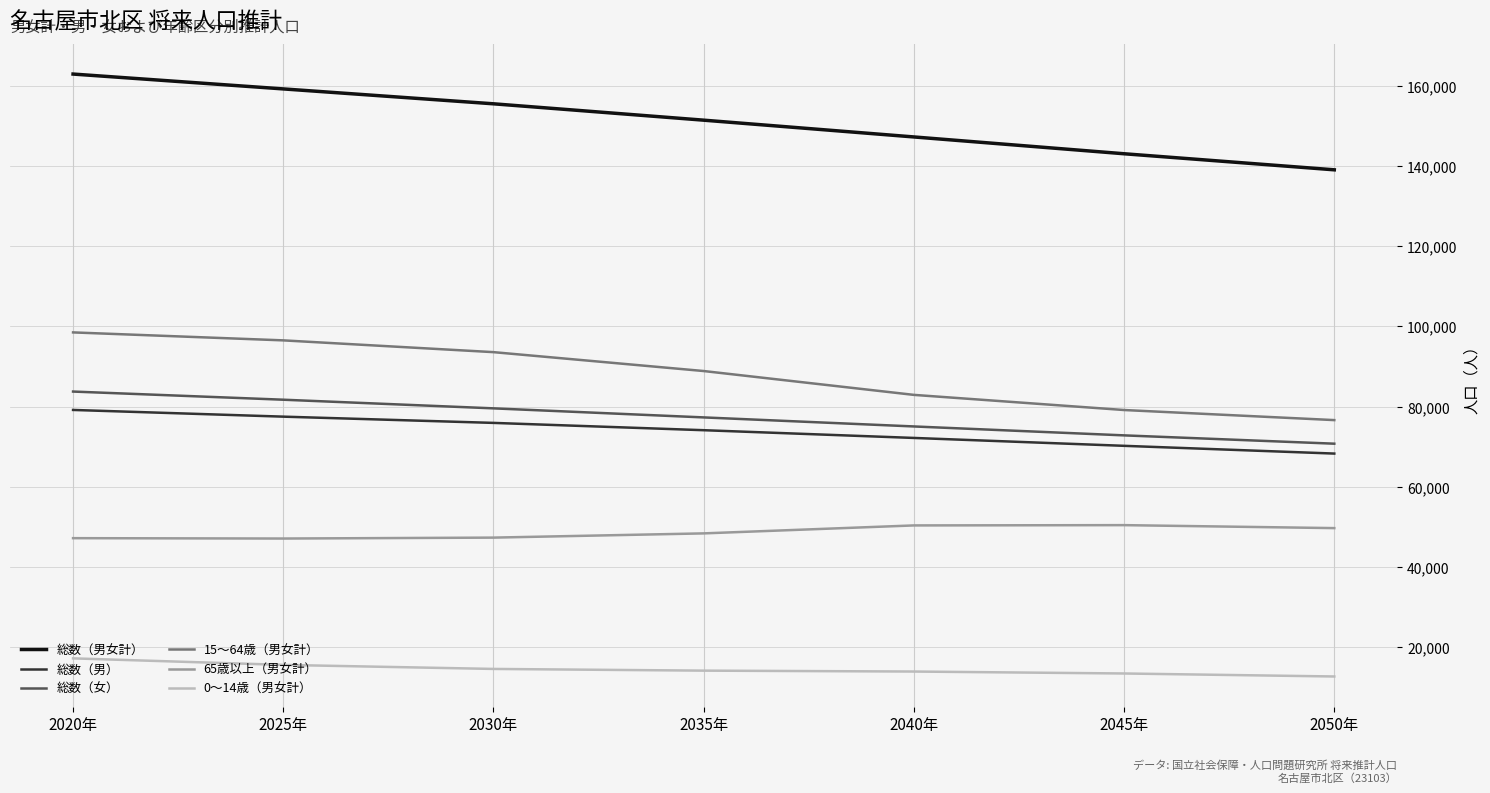

How many categories are shown in the chart?

7